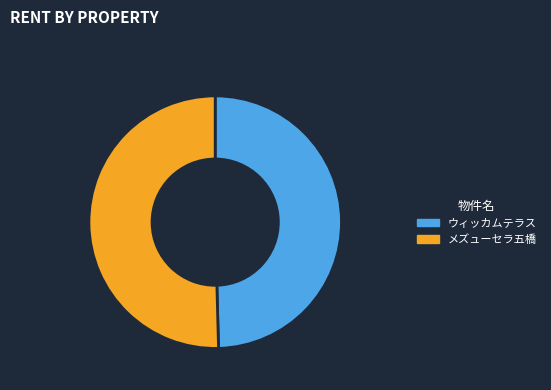

The ウィッカムテラス slice represents 50% of the pie. True or false?

True